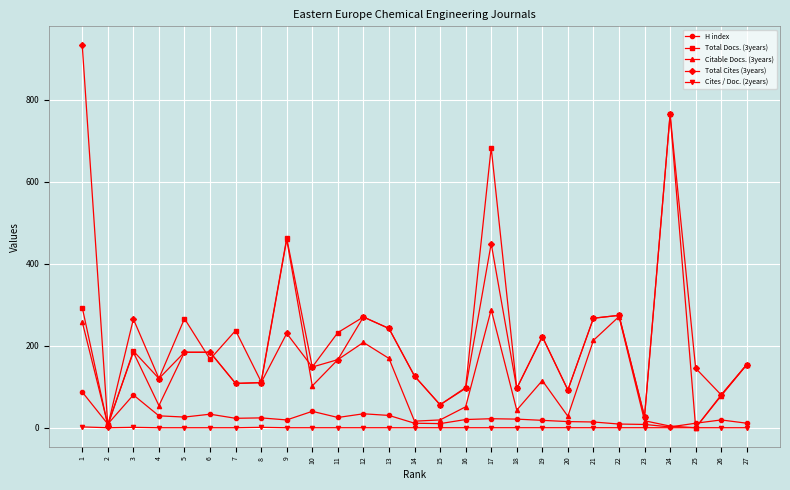

The value of H index at 12 is 34. True or false?

True